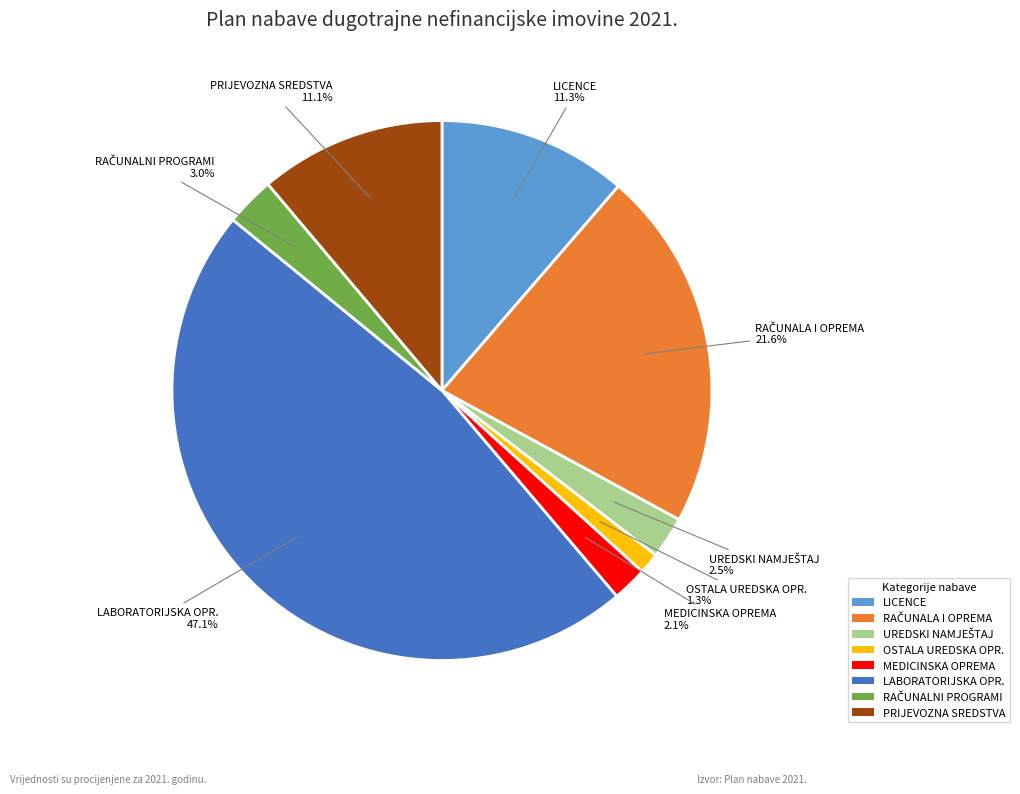

Does LABORATORIJSKA OPR. represent more than half of the total?

No